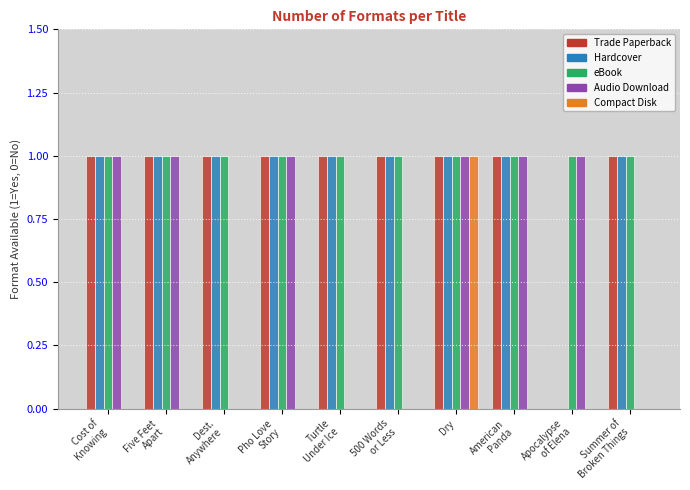

Reading left to right, transcribe all the data shown in this chart.

Trade Paperback: Cost of
Knowing=1	Five Feet
Apart=1	Dest.
Anywhere=1	Pho Love
Story=1	Turtle
Under Ice=1	500 Words
or Less=1	Dry=1	American
Panda=1	Apocalypse
of Elena=0	Summer of
Broken Things=1
Hardcover: Cost of
Knowing=1	Five Feet
Apart=1	Dest.
Anywhere=1	Pho Love
Story=1	Turtle
Under Ice=1	500 Words
or Less=1	Dry=1	American
Panda=1	Apocalypse
of Elena=0	Summer of
Broken Things=1
eBook: Cost of
Knowing=1	Five Feet
Apart=1	Dest.
Anywhere=1	Pho Love
Story=1	Turtle
Under Ice=1	500 Words
or Less=1	Dry=1	American
Panda=1	Apocalypse
of Elena=1	Summer of
Broken Things=1
Audio Download: Cost of
Knowing=1	Five Feet
Apart=1	Dest.
Anywhere=0	Pho Love
Story=1	Turtle
Under Ice=0	500 Words
or Less=0	Dry=1	American
Panda=1	Apocalypse
of Elena=1	Summer of
Broken Things=0
Compact Disk: Cost of
Knowing=0	Five Feet
Apart=0	Dest.
Anywhere=0	Pho Love
Story=0	Turtle
Under Ice=0	500 Words
or Less=0	Dry=1	American
Panda=0	Apocalypse
of Elena=0	Summer of
Broken Things=0